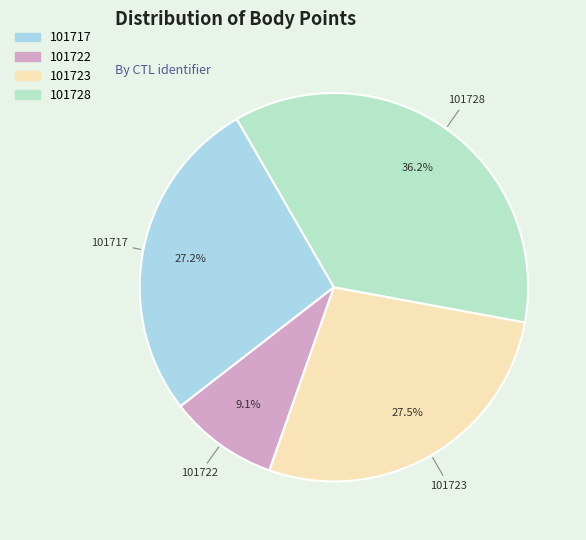

The 101728 slice represents 42% of the pie. True or false?

False